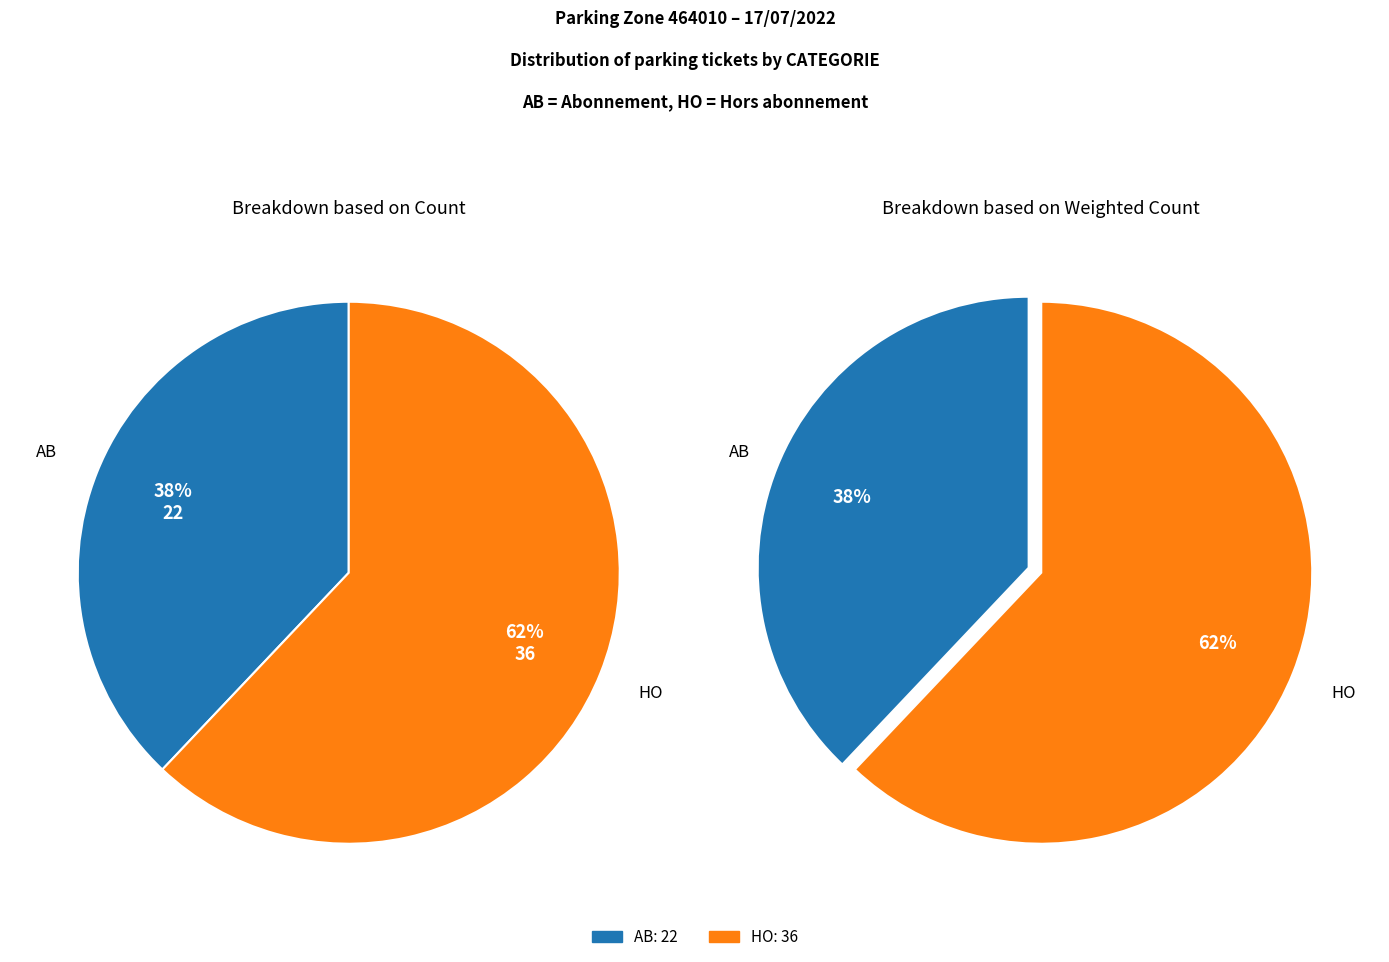

Rank the categories by value from lowest to highest.

AB, HO